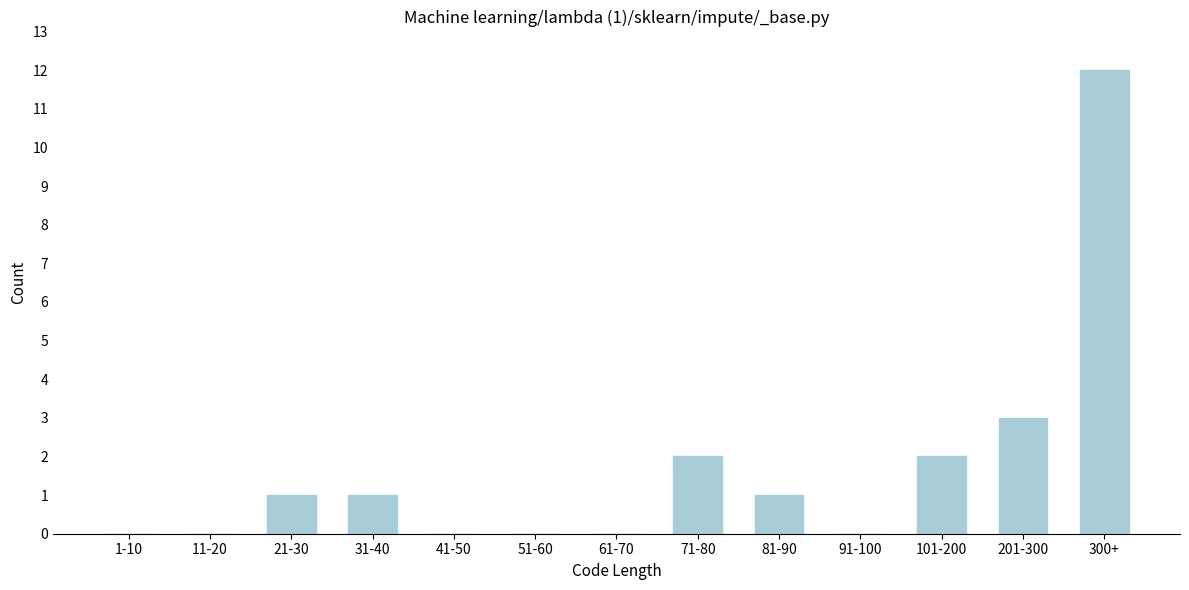

Reading left to right, extract all data points from this chart.

1-10=0	11-20=0	21-30=1	31-40=1	41-50=0	51-60=0	61-70=0	71-80=2	81-90=1	91-100=0	101-200=2	201-300=3	300+=12